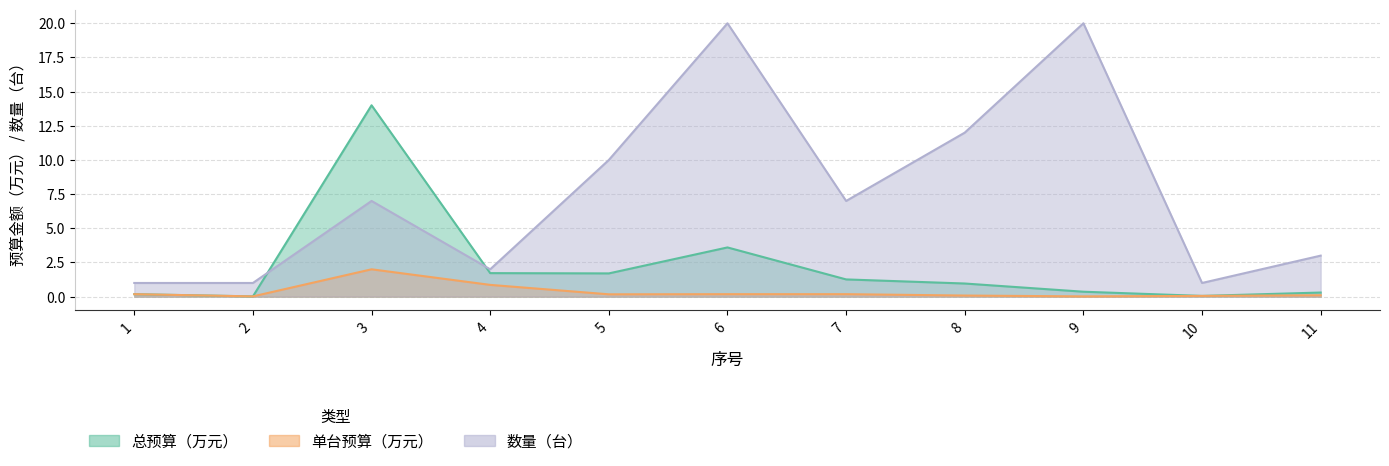

Reading left to right, extract all data points from this chart.

总预算（万元）: 1=0.2	2=0.0	3=14.0	4=1.7	5=1.7	6=3.6	7=1.3	8=1.0	9=0.4	10=0.1	11=0.3
单台预算（万元）: 1=0.2	2=0.0	3=2.0	4=0.9	5=0.2	6=0.2	7=0.2	8=0.1	9=0.0	10=0.1	11=0.1
数量（台）: 1=1.0	2=1.0	3=7.0	4=2.0	5=10.0	6=20.0	7=7.0	8=12.0	9=20.0	10=1.0	11=3.0